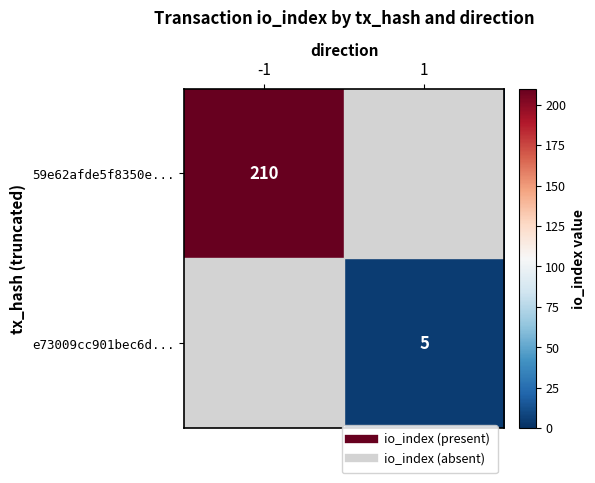

Count the 59e62afde5f8350e... values in the range 0 to 210.

2